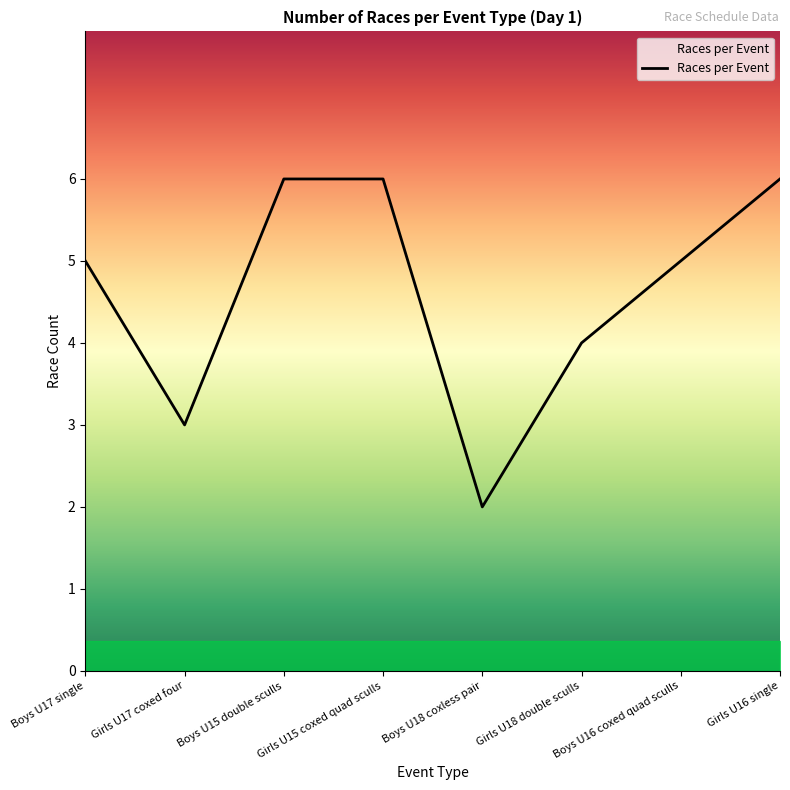

Reading left to right, extract all data points from this chart.

5	3	6	6	2	4	5	6